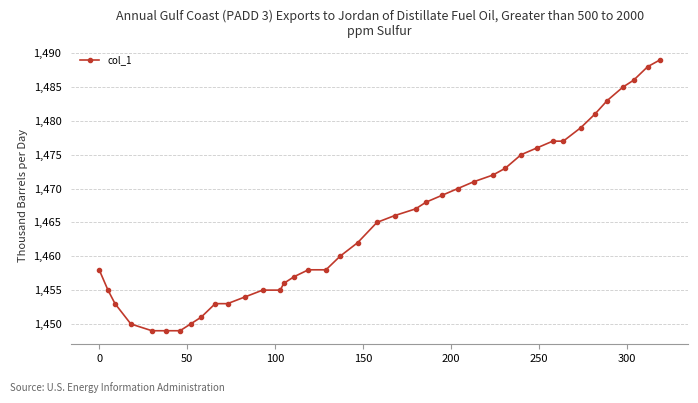

What is the value of the 24th point from the left?

1468